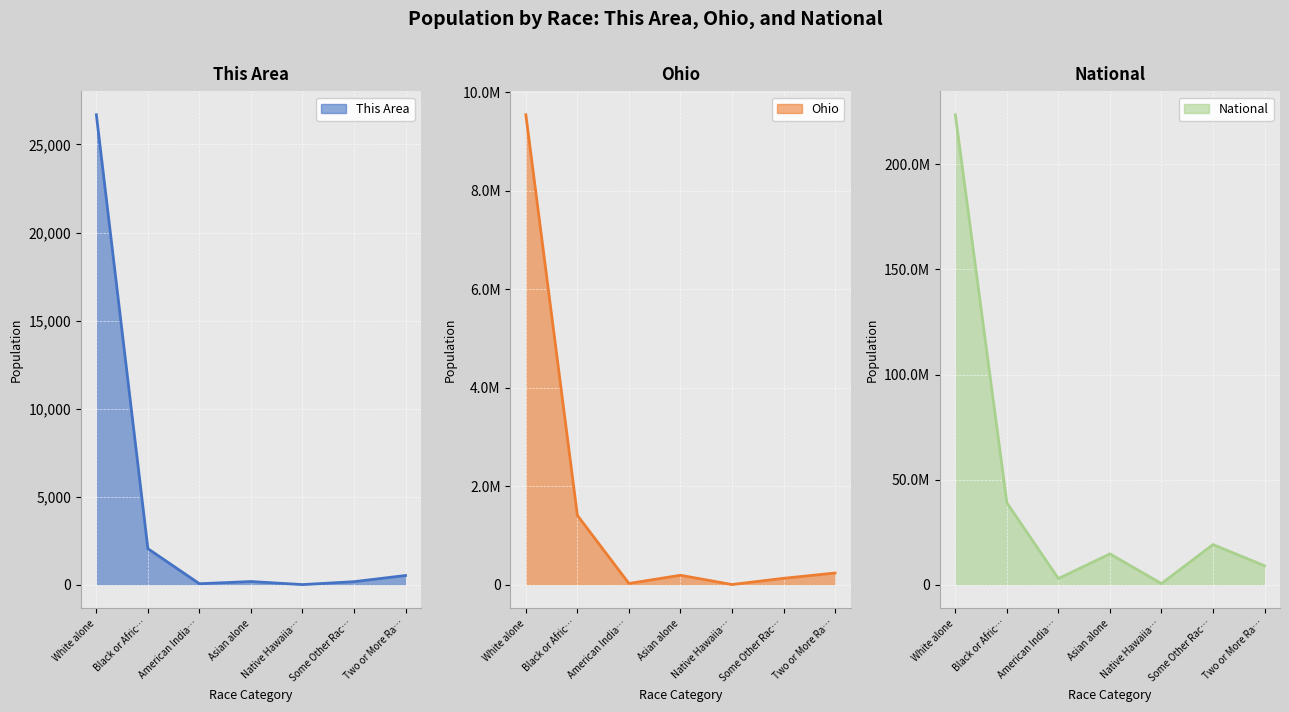

What position from the right is Two or More Ra…?

1